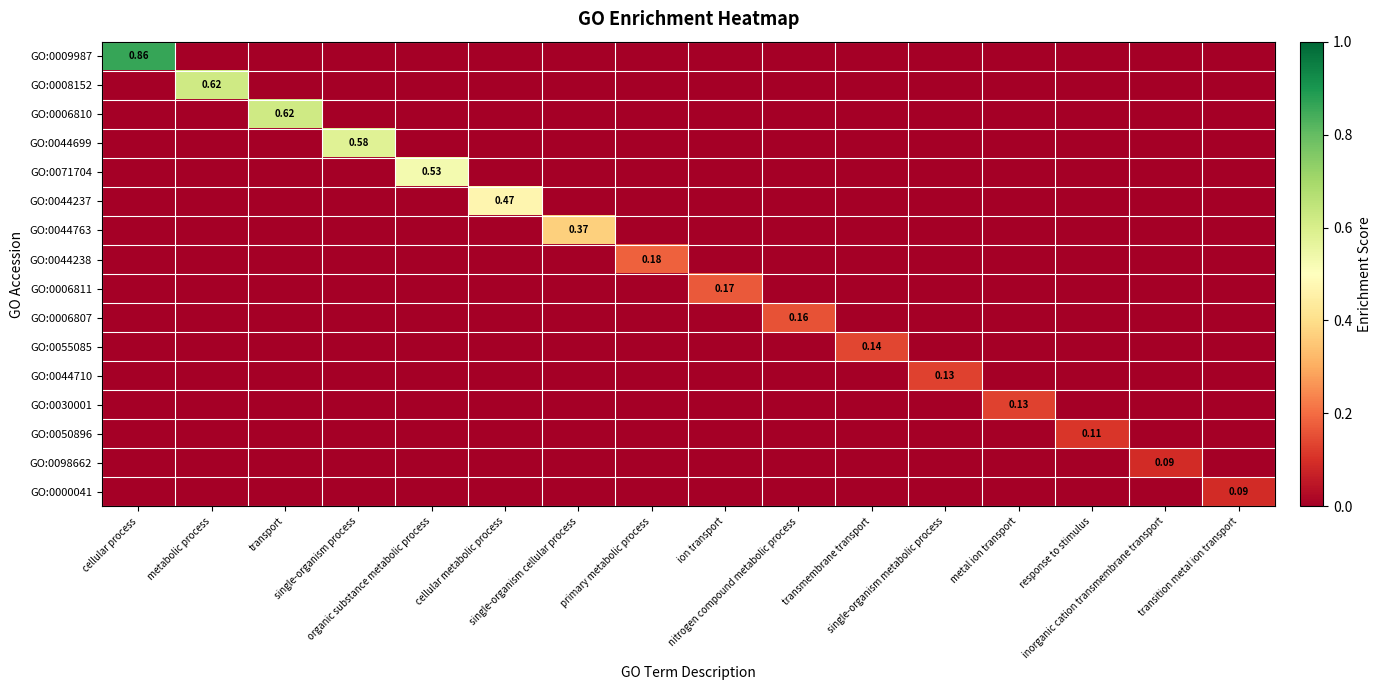

How many positive values does the GO:0009987 series have?

1